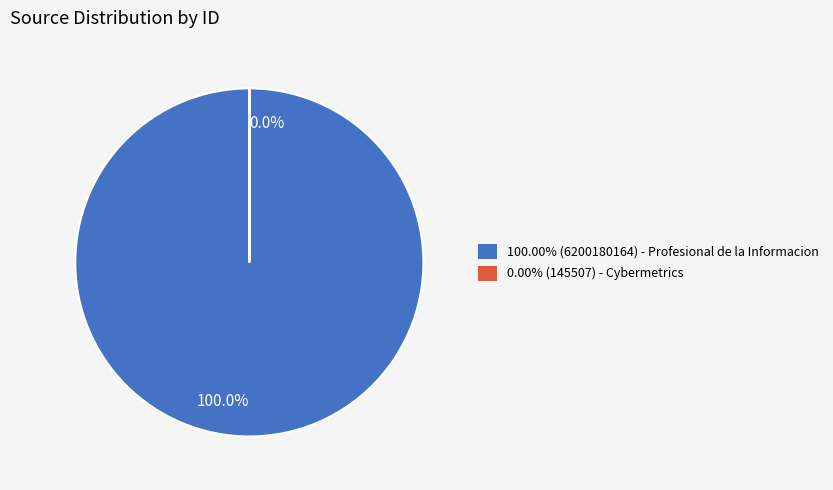

Is Cybermetrics the majority of the pie?

No